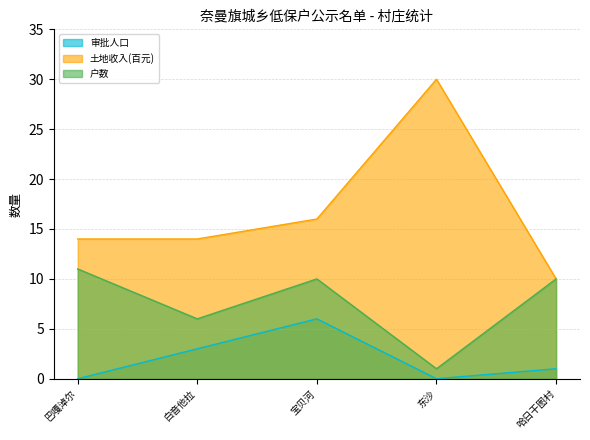

True or false: 土地收入(百元) and 户数 intersect in this chart.

False